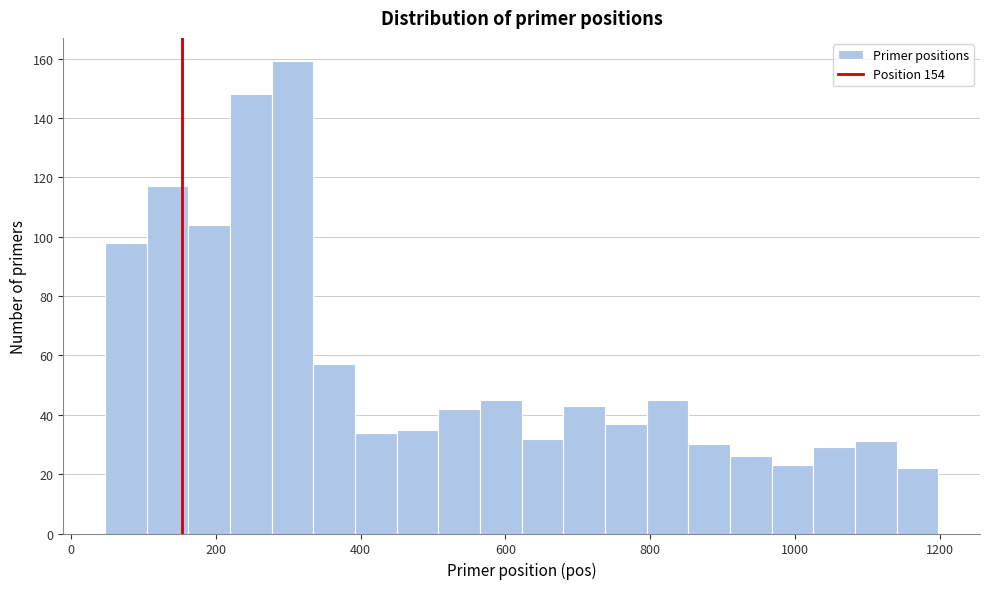

Around what value on the x-axis is the tallest bar? Give the approximate position of its centre, as read against the axis.

300